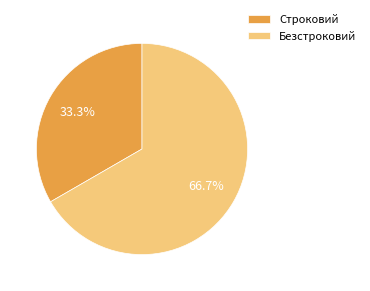

To the nearest percent, what percentage of the pie is Строковий?

33%